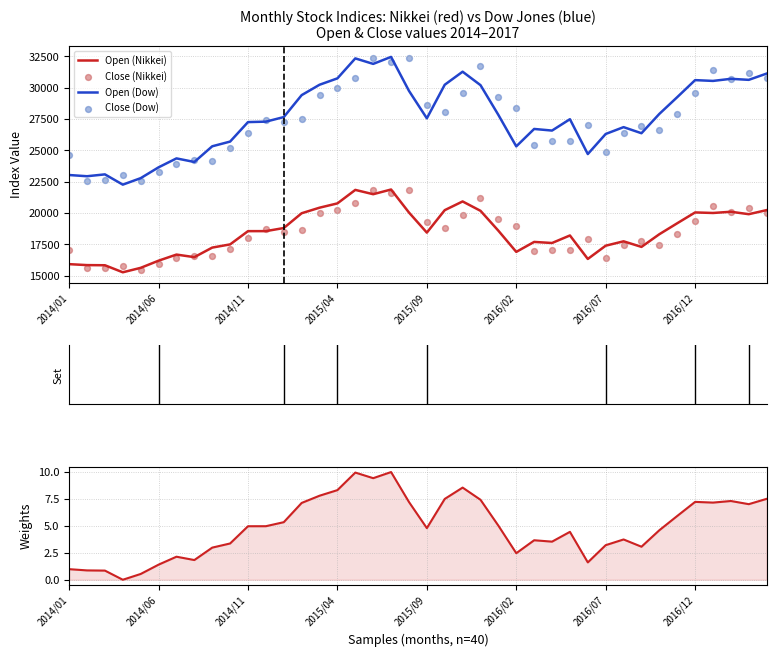

At how many categories does at least one series exceed 14325?

40